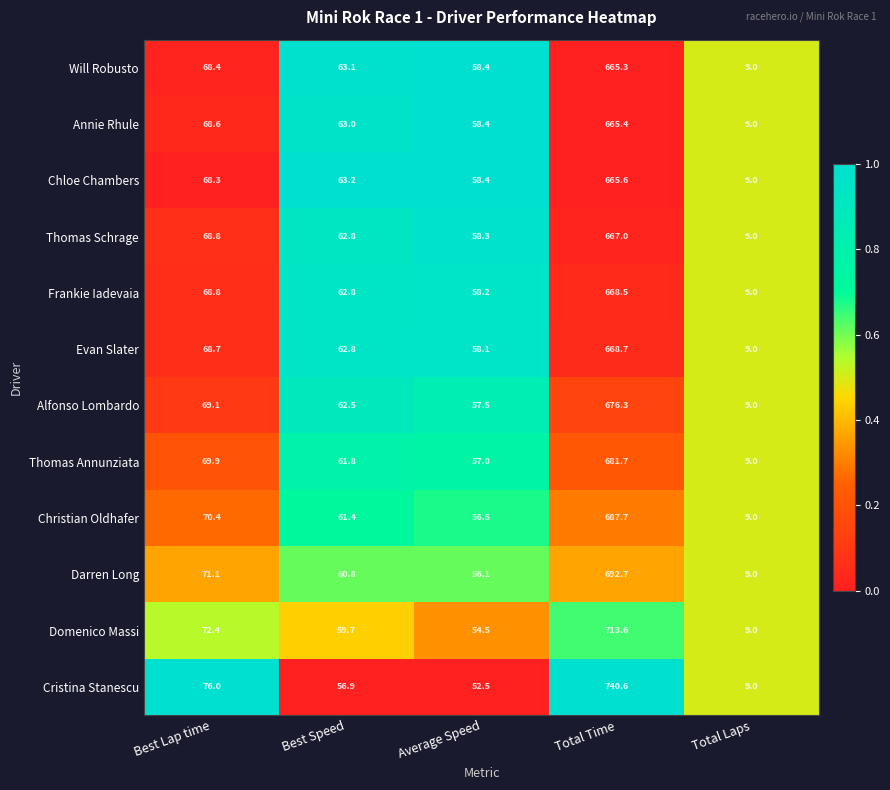

What is the spread (max minus min) of values at Total Time?

75.3